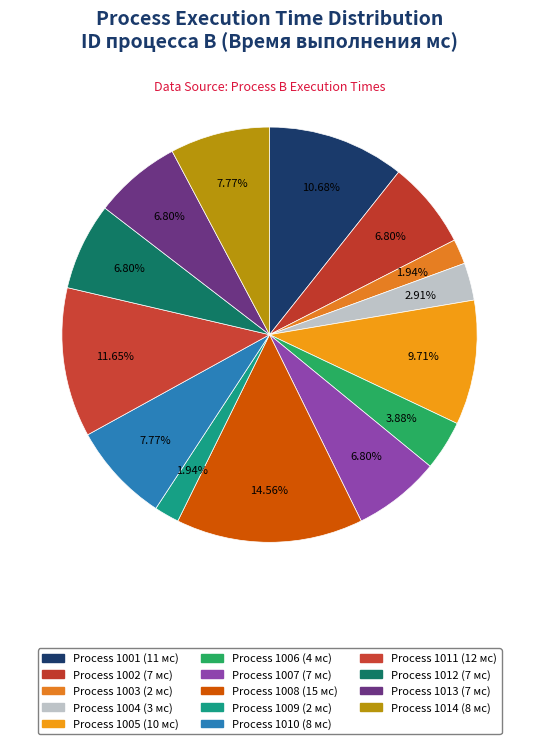

How many segments does this pie chart have?

14